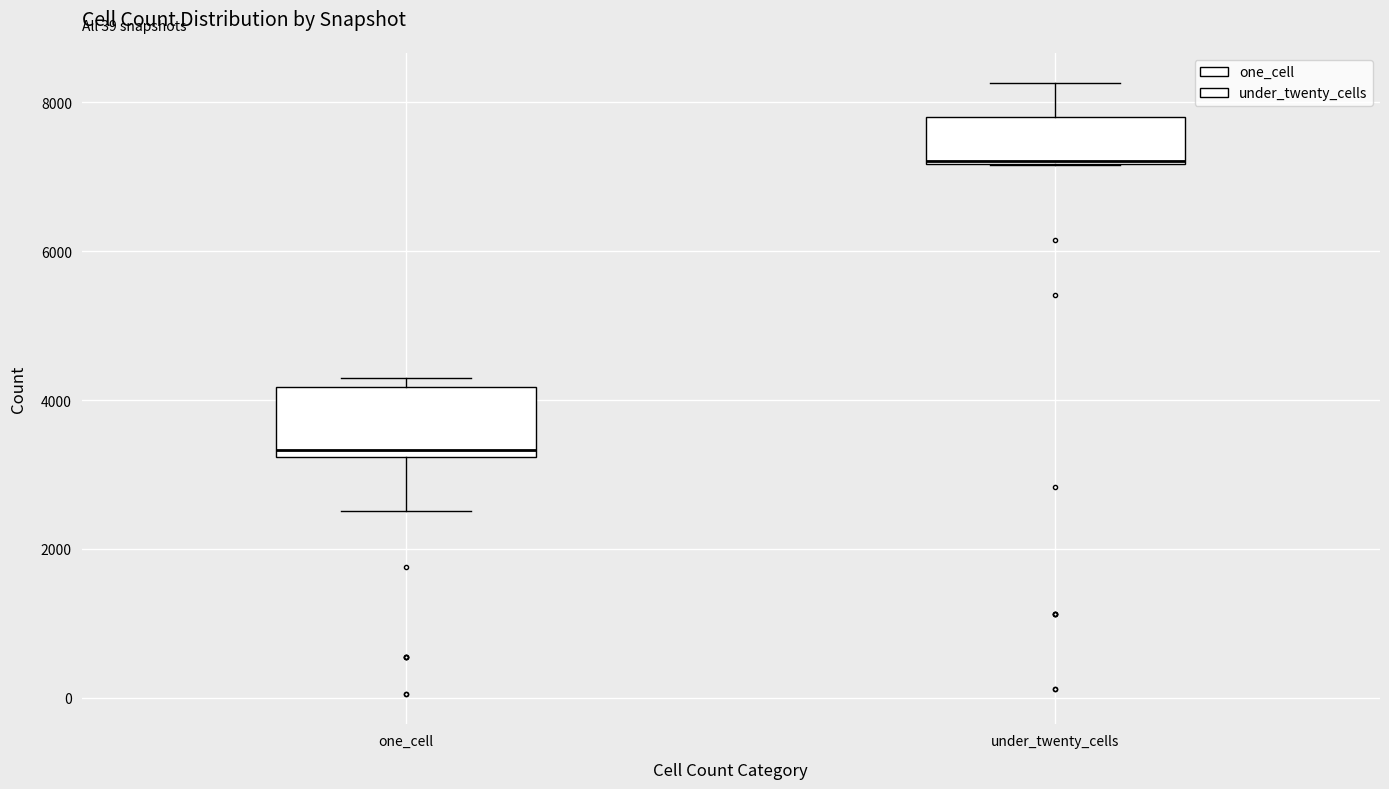

Reading left to right, transcribe this box plot: for each box, give where its median line is, the range the box spans, and where its two whiskers end, as read against the y-axis. The values are not printed on the chart, so give them approximately, as read against the axis.

one_cell: median 3400, box 3200 to 4200, whiskers 2600 to 4200 (just above the box's upper edge)
under_twenty_cells: median 7200, box 7200 to 7800, whiskers 7200 to 8200